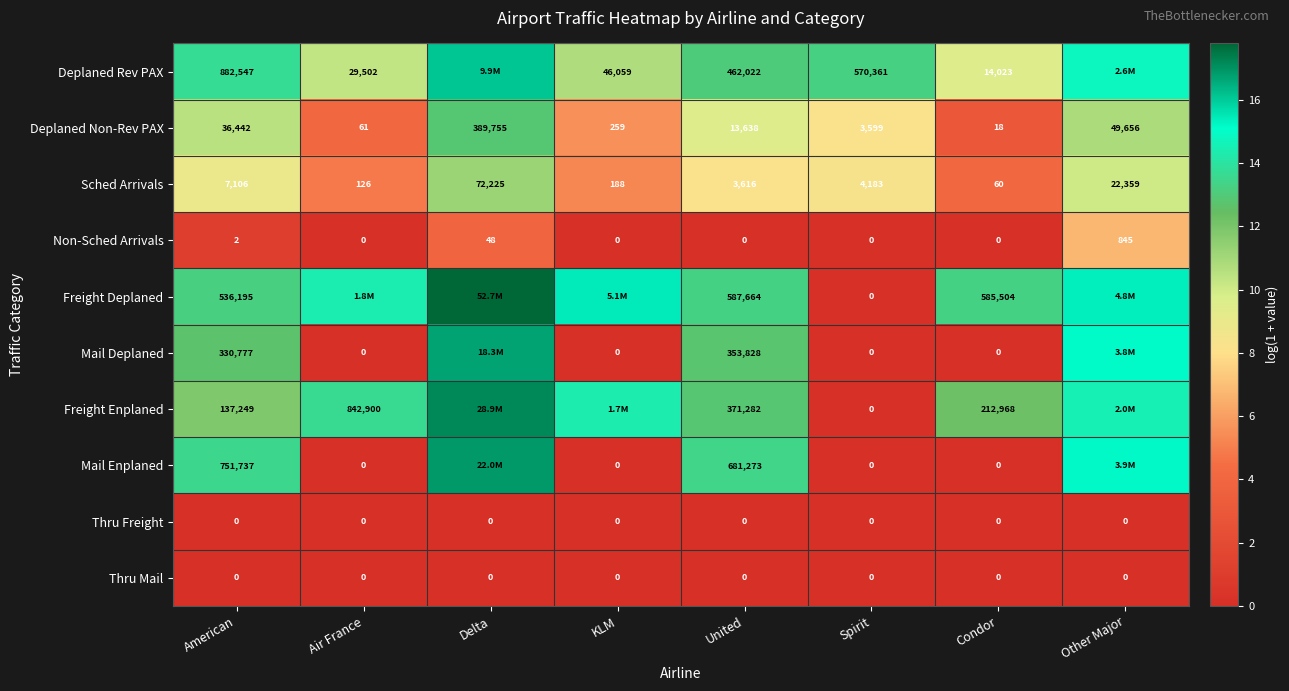

Which category has the highest value in the Deplaned Non-Rev PAX series?

Delta